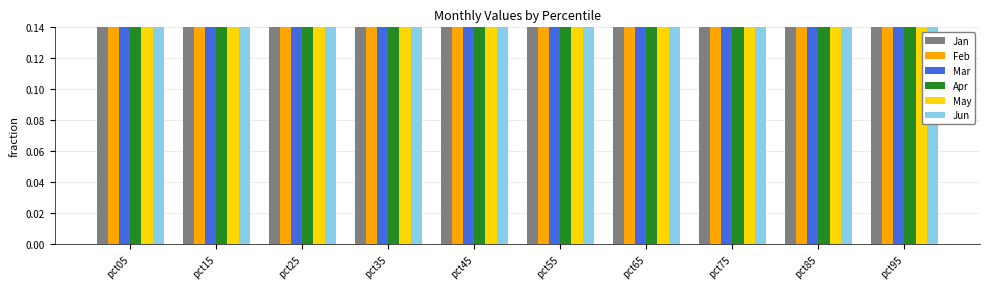

What is the sum of all Mar values?

6.9